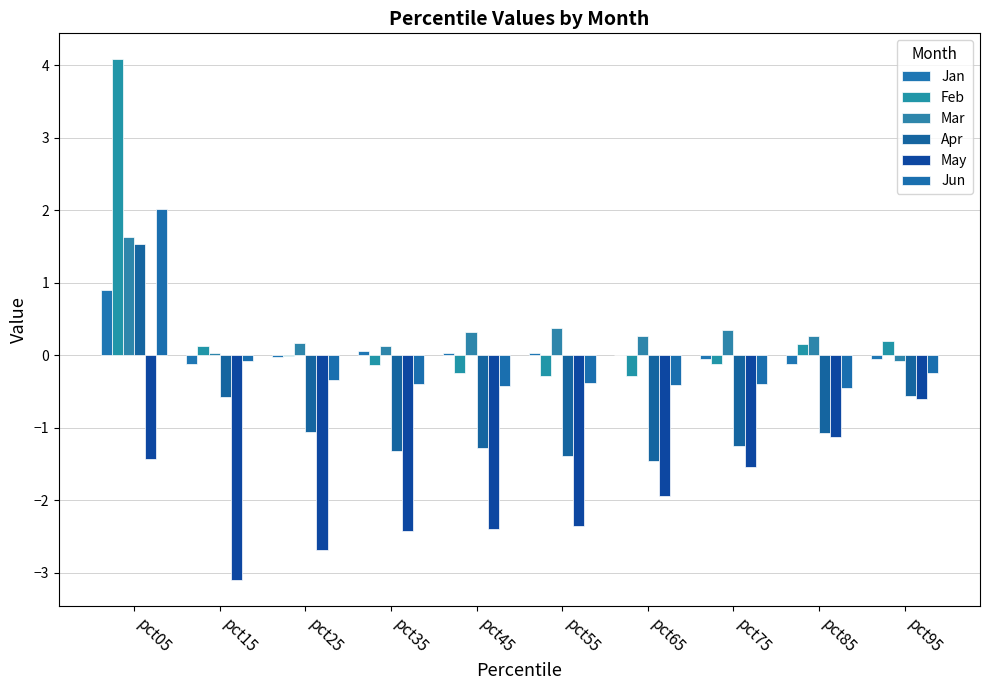

List the series in order of their peak value, highest first.

Feb, Jun, Mar, Apr, Jan, May